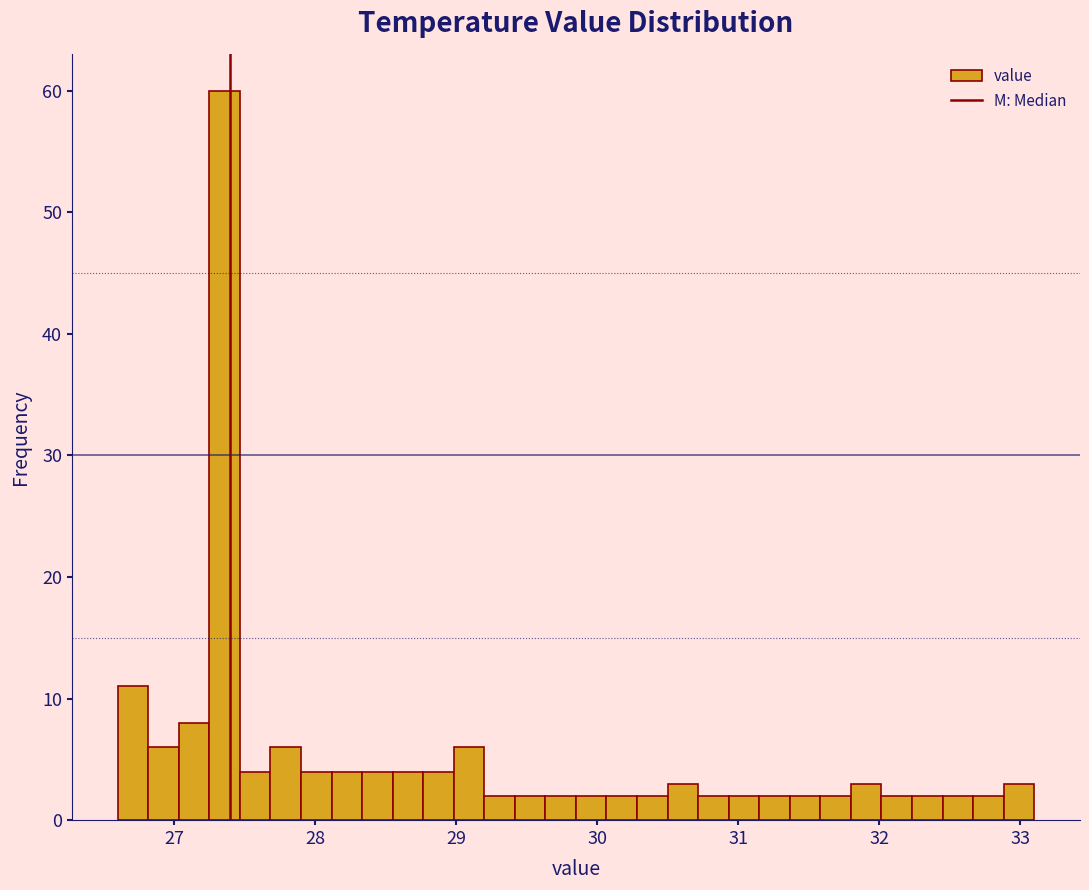

Read against the x-axis, roughly where is the centre of the tallest bar?

27.4